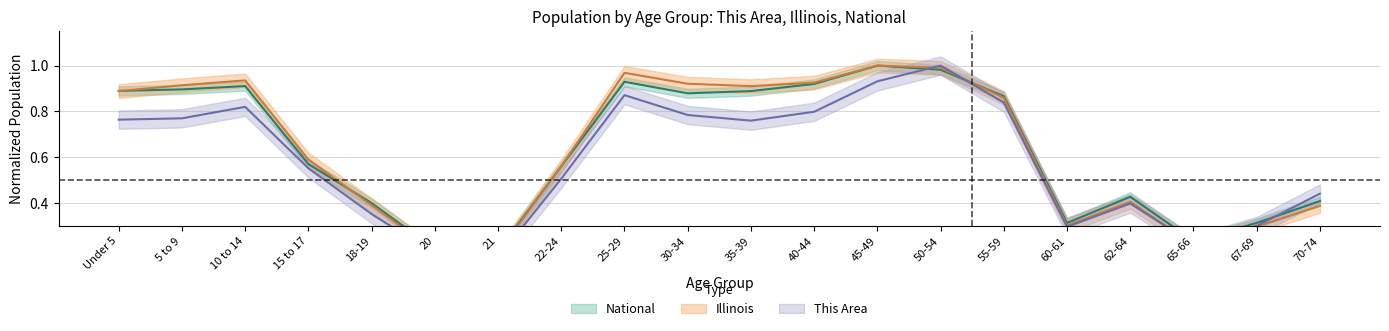

Rank the categories by Illinois value from lowest to highest.

21, 20, 65-66, 67-69, 60-61, 70-74, 18-19, 62-64, 22-24, 15 to 17, 55-59, Under 5, 35-39, 5 to 9, 30-34, 40-44, 10 to 14, 25-29, 50-54, 45-49